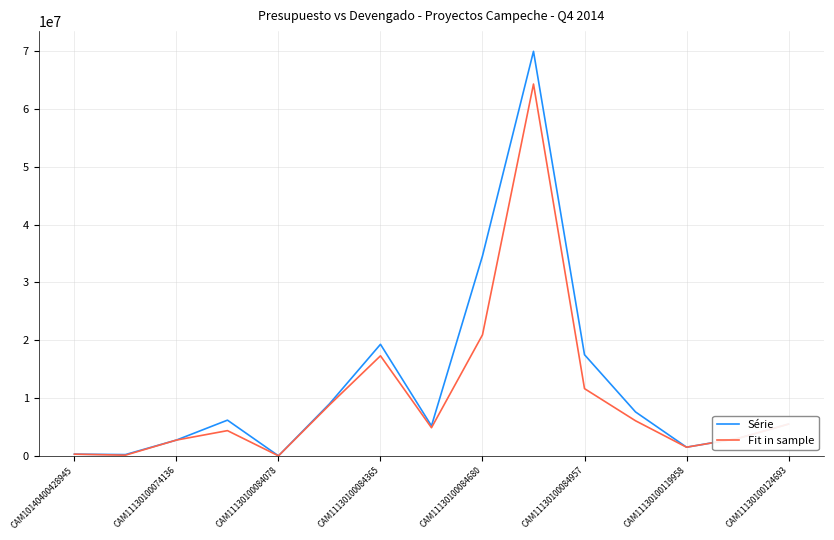

What are all the series names shown in the legend?

Série, Fit in sample